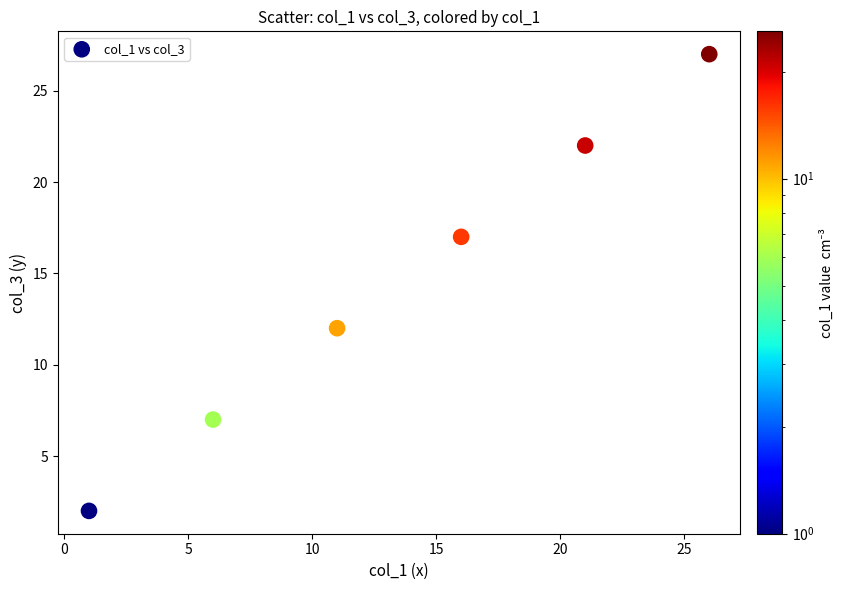

What Y value in the scatter plot is closest to 14?

12